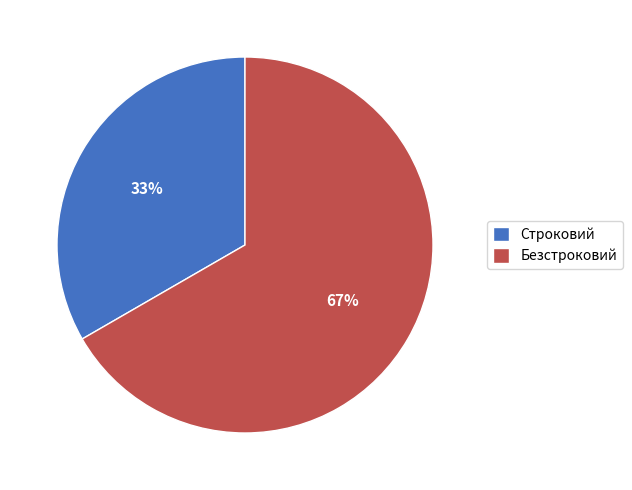

Which category has the smallest portion of the pie?

Строковий